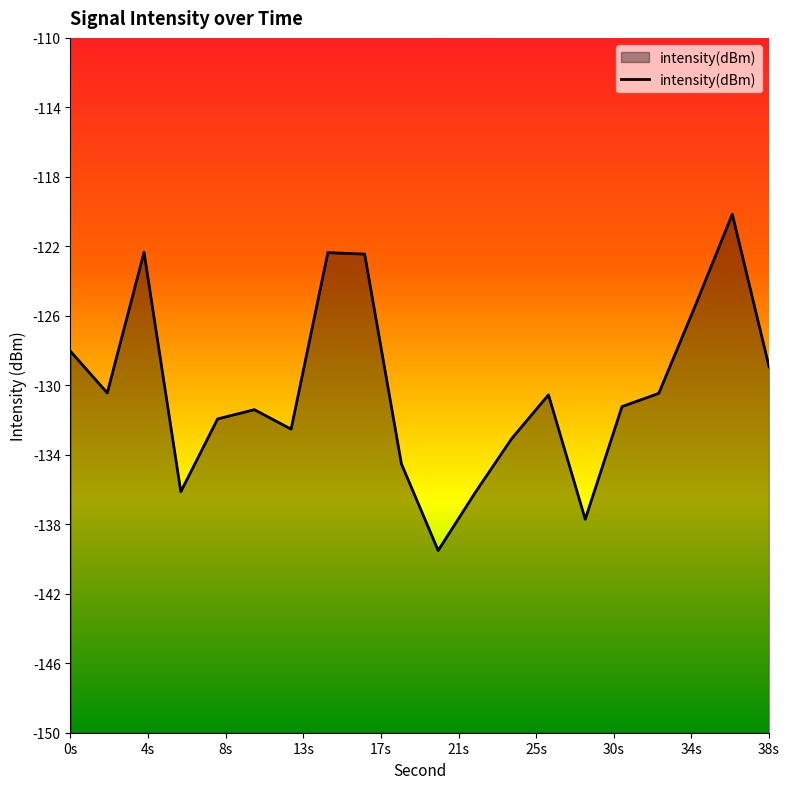

What is the smallest value displayed?

-139.5